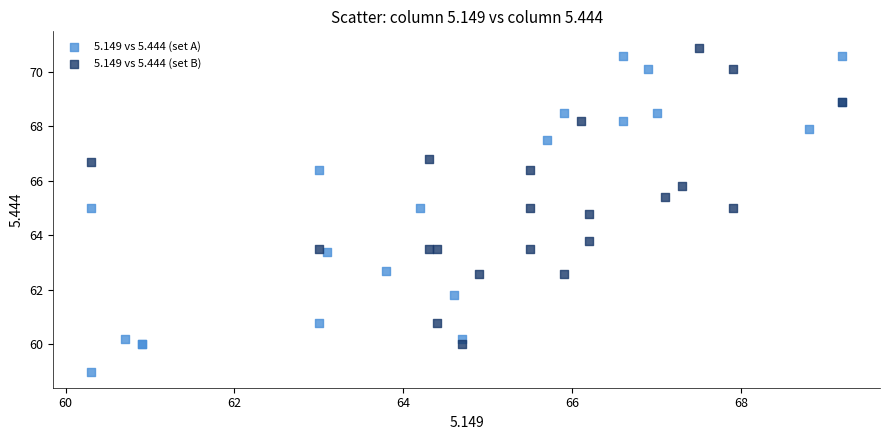

Which series contains the lowest Y value?

5.149 vs 5.444 (set A)